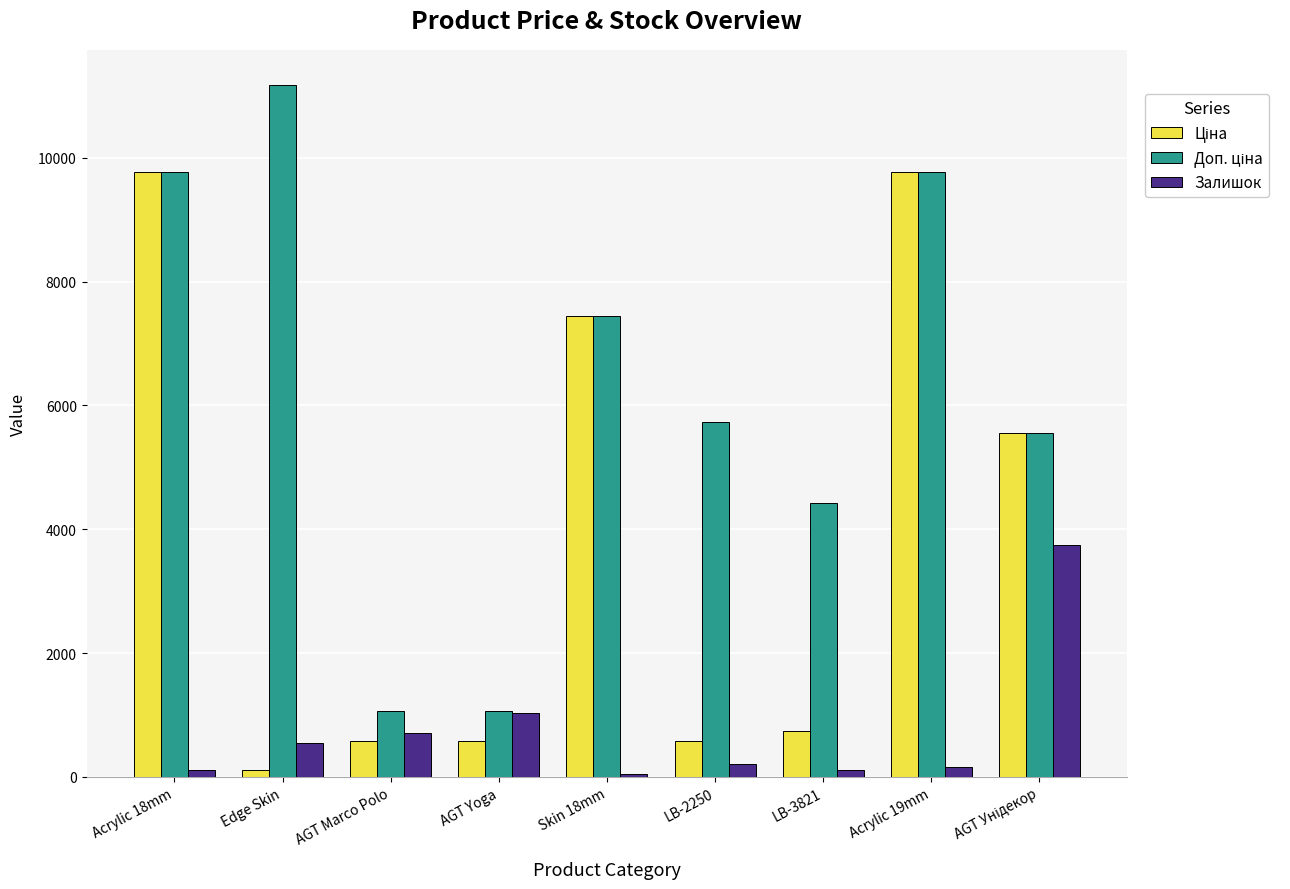

Where is Залишок nearest to the value 1893?

AGT Yoga